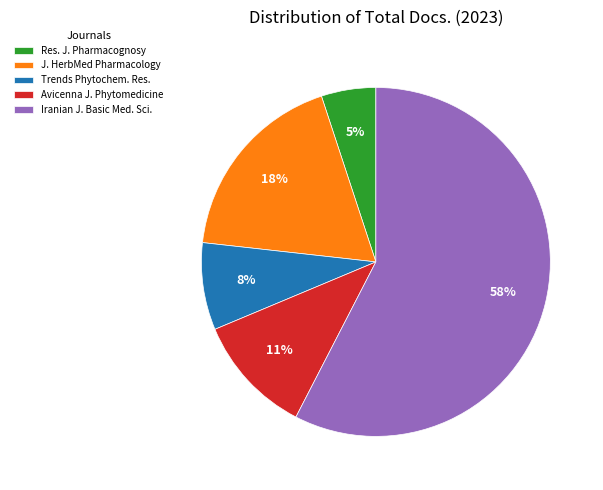

To the nearest percent, what is the average slice percentage?

20%